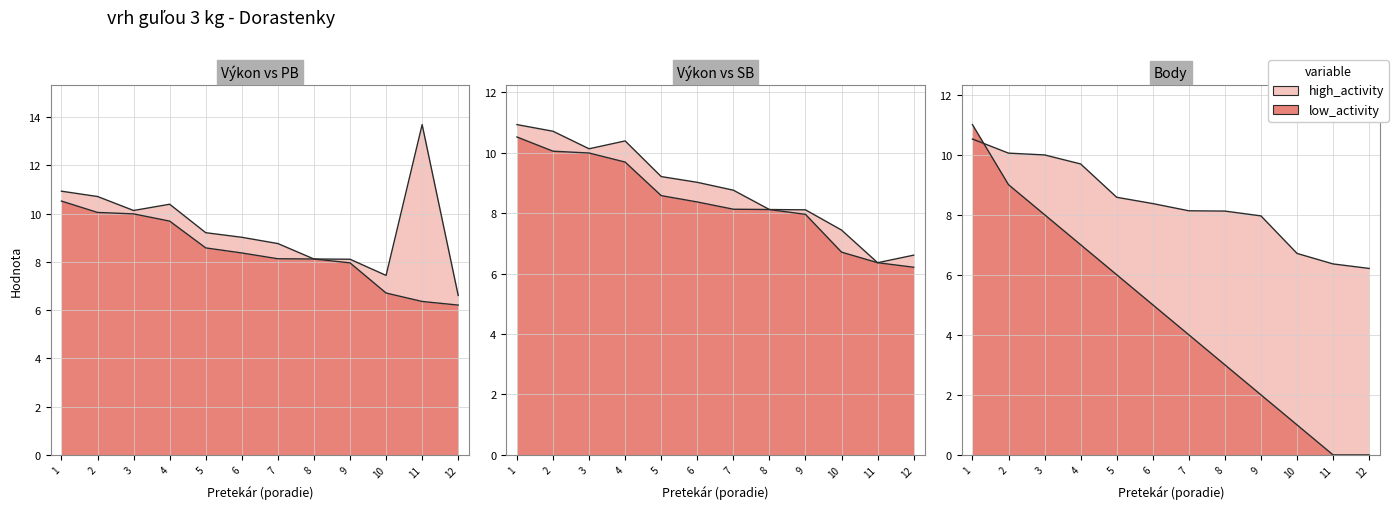

What is the sum of all Výkon values?

100.7